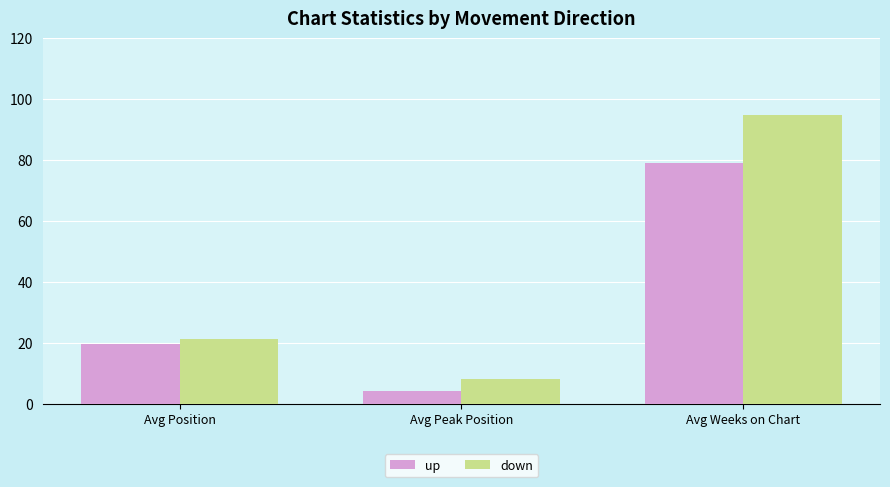

How many bars are there in total?

6